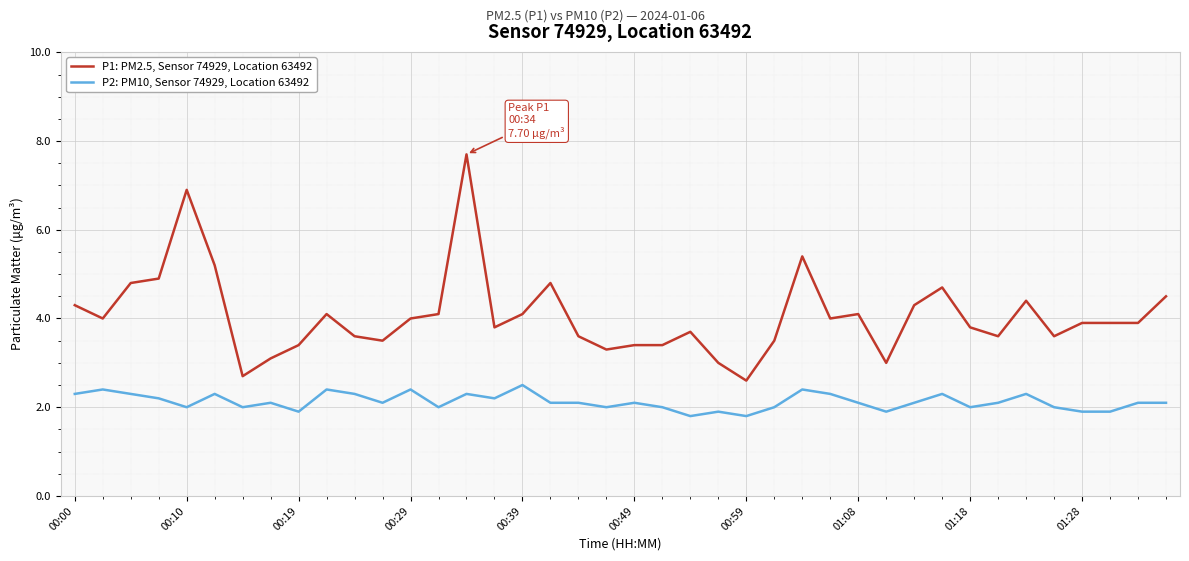

True or false: P1: PM2.5, Sensor 74929, Location 63492 and P2: PM10, Sensor 74929, Location 63492 cross at least once.

False